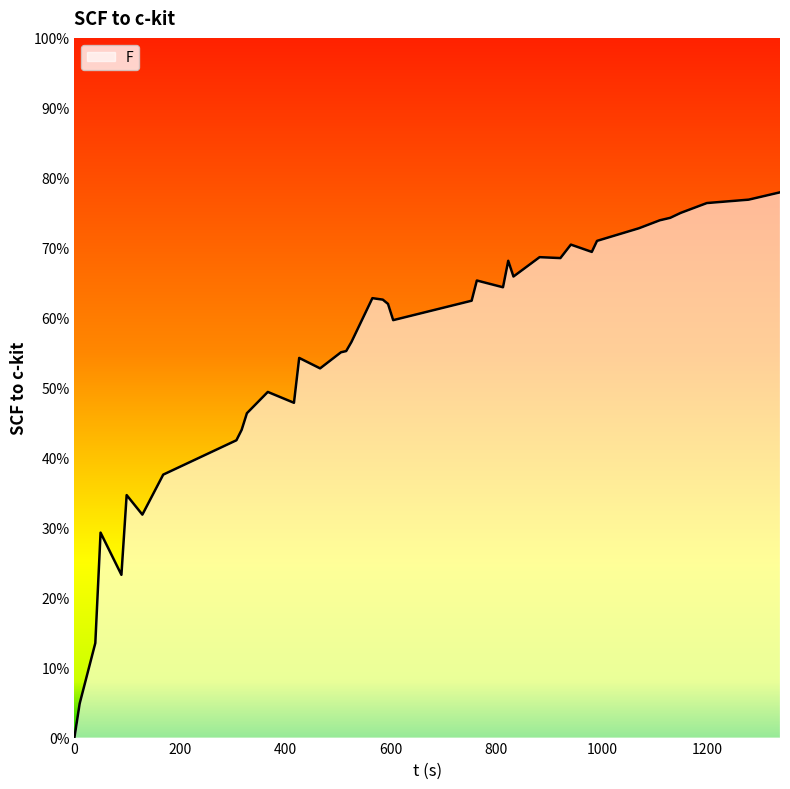

Is this an area chart (filled region under the line)?

Yes